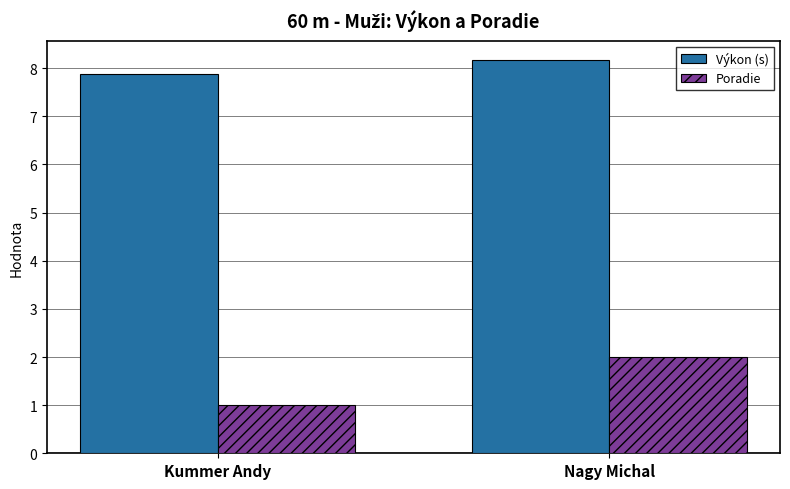

How many series are shown in this chart?

2